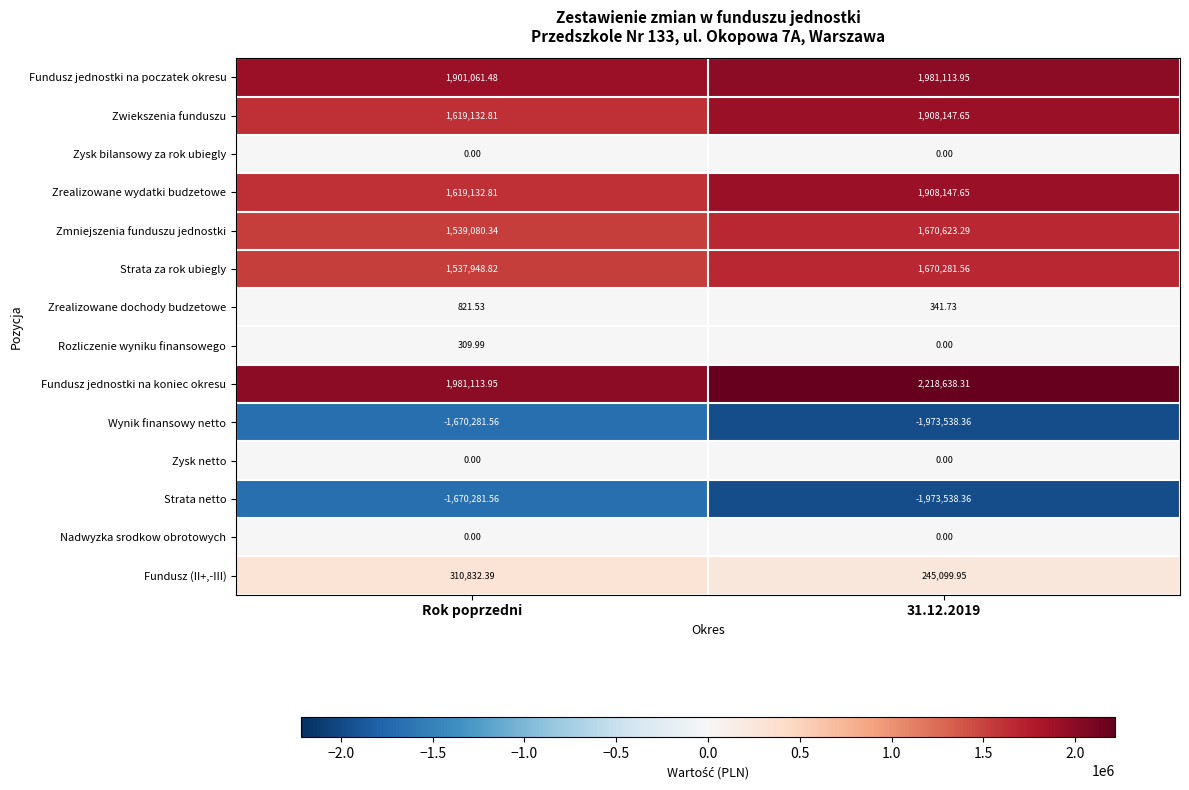

Which series has the largest total across all categories?

Fundusz jednostki na koniec okresu